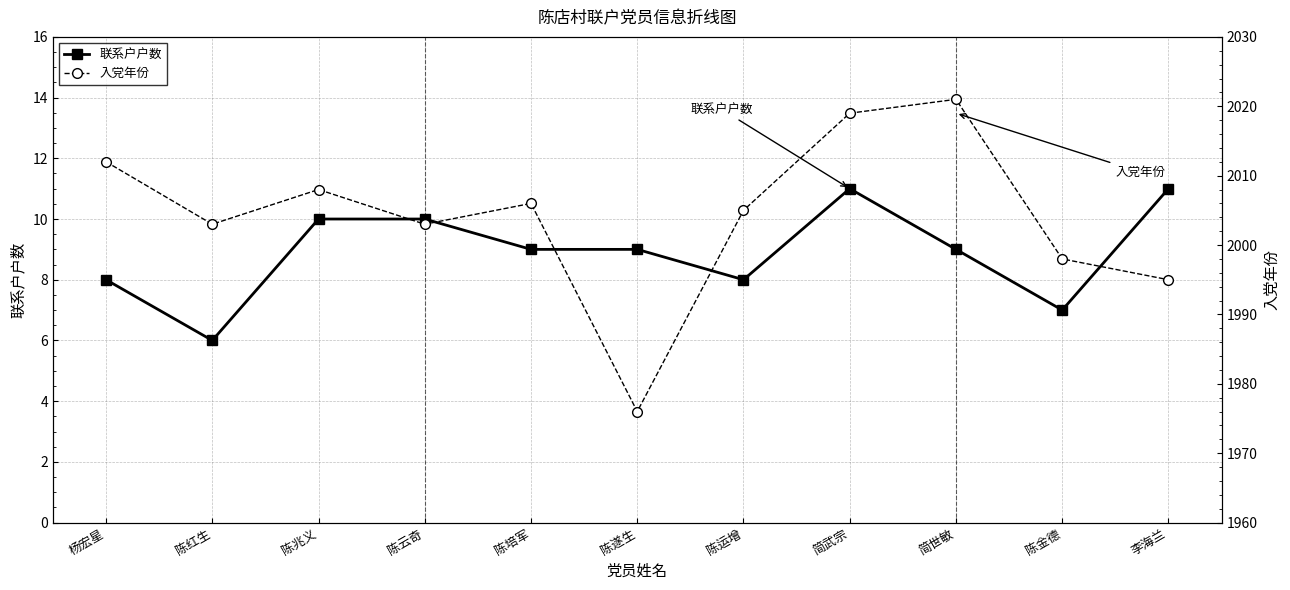

The 入党年份 series shows 1064 at 简世敏. True or false?

False